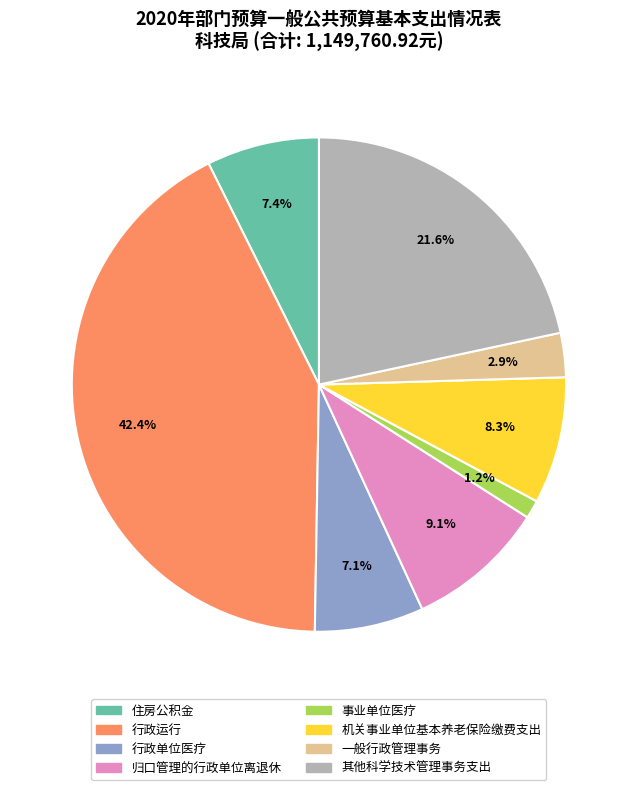

What is the smallest slice in the pie chart?

事业单位医疗